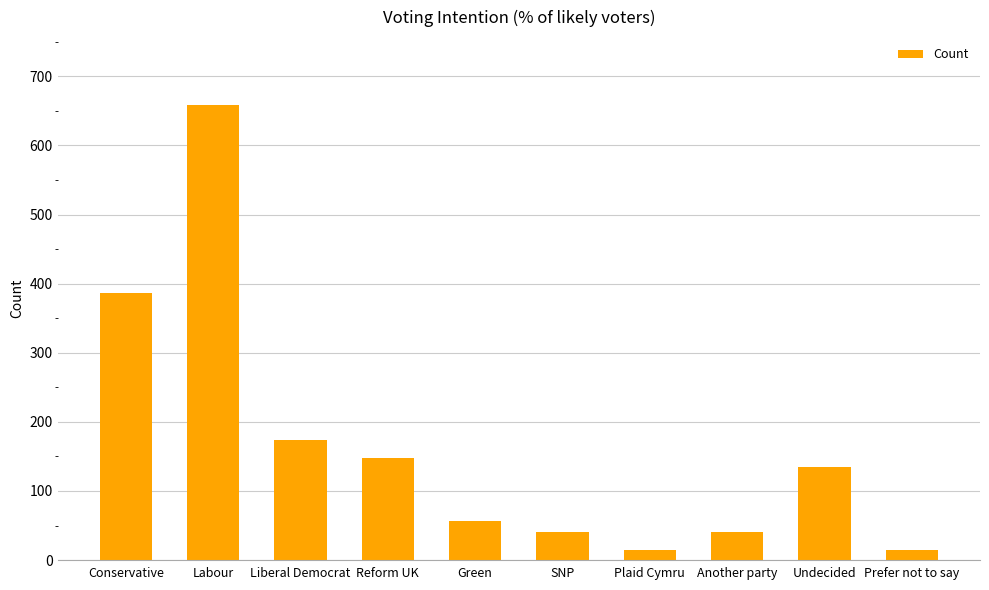

What is the change in value from Green to SNP?

-15